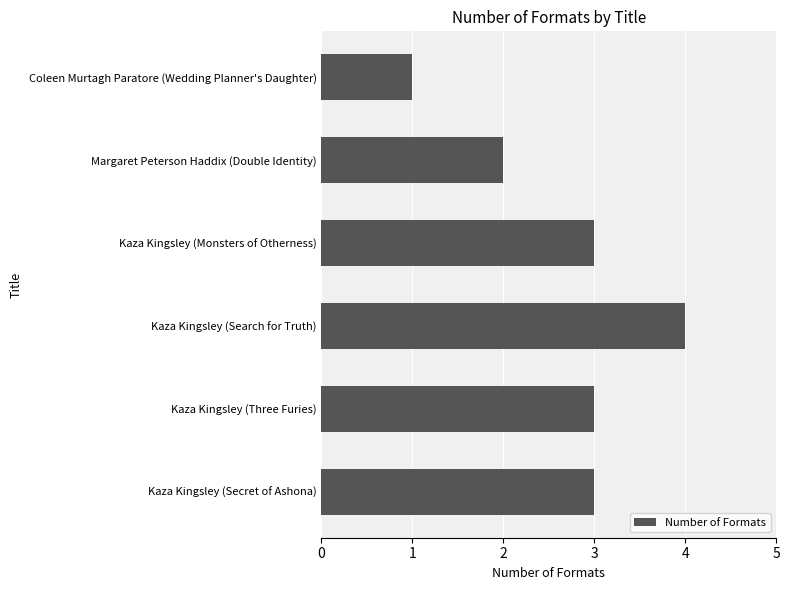

Count the values in the range 2 to 3.

4